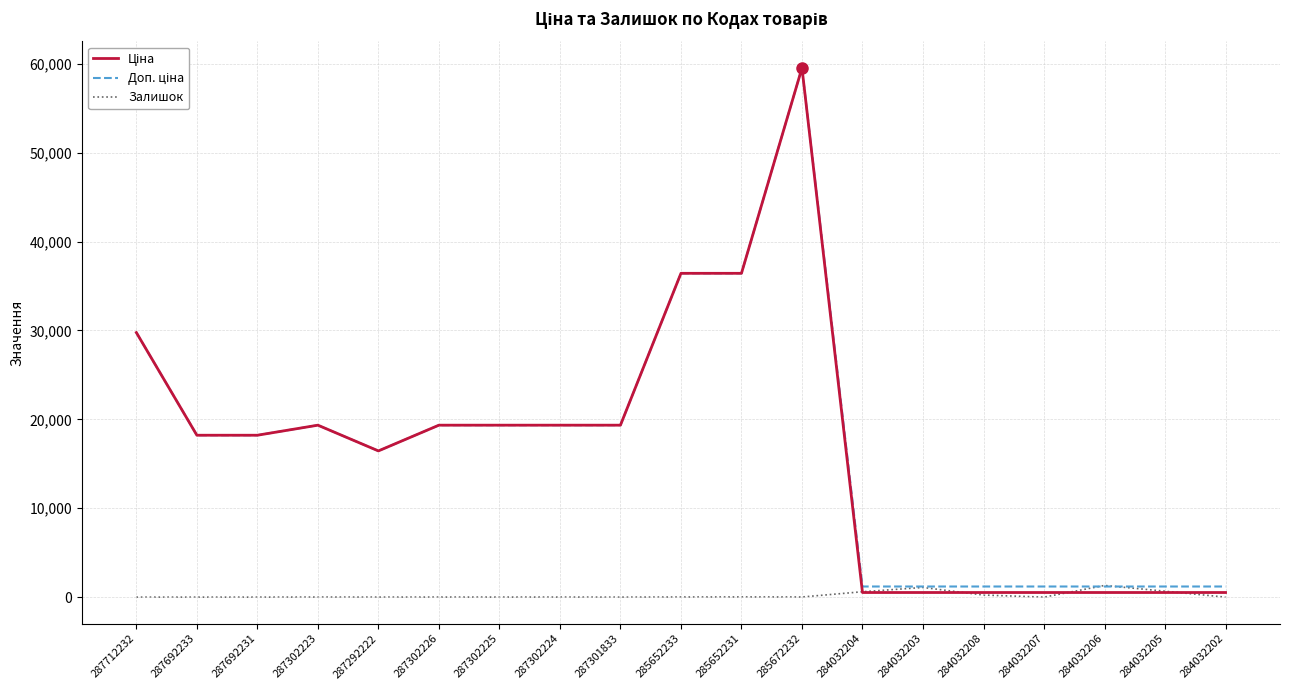

What is the total value across all series at 287712232?

59523.0